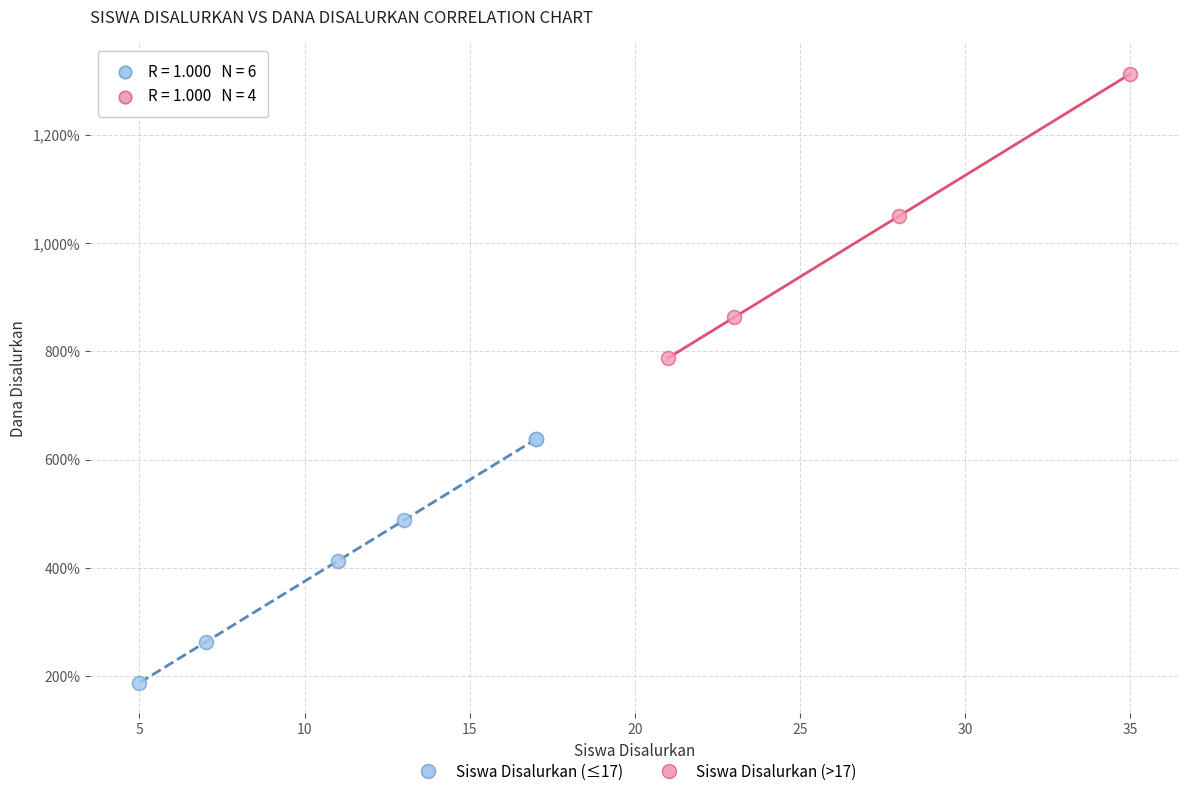

What are all the series names shown in the legend?

Siswa Disalurkan (≤17), Siswa Disalurkan (>17)